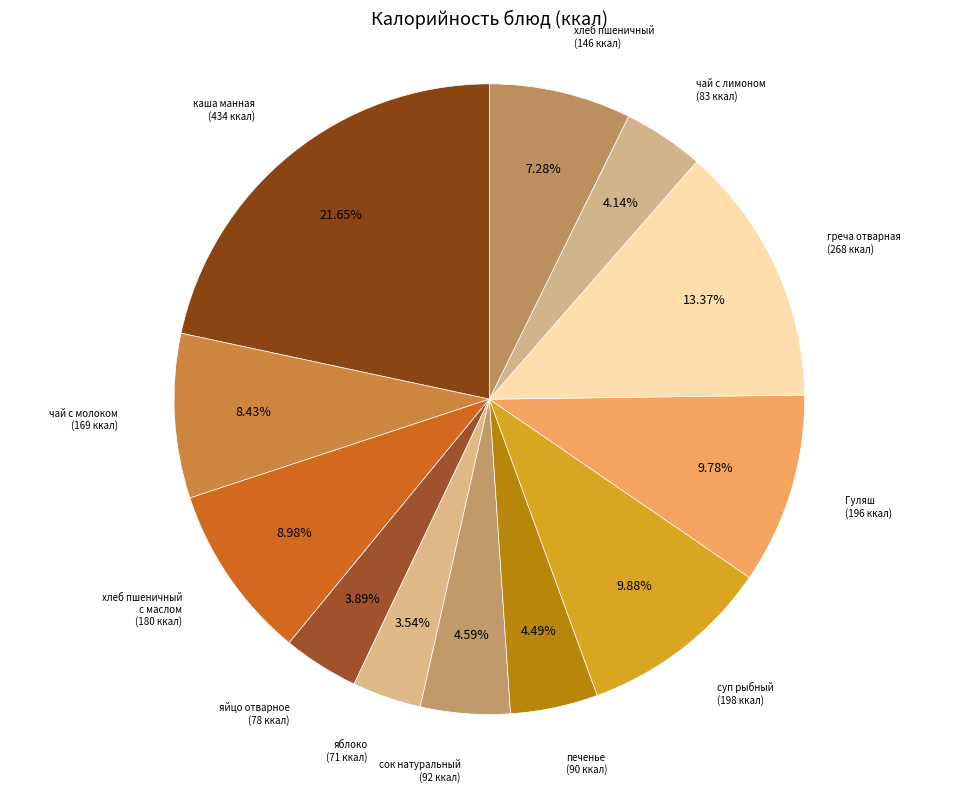

Which category has the biggest portion of the pie?

каша манная на молоке с маслом сливочным